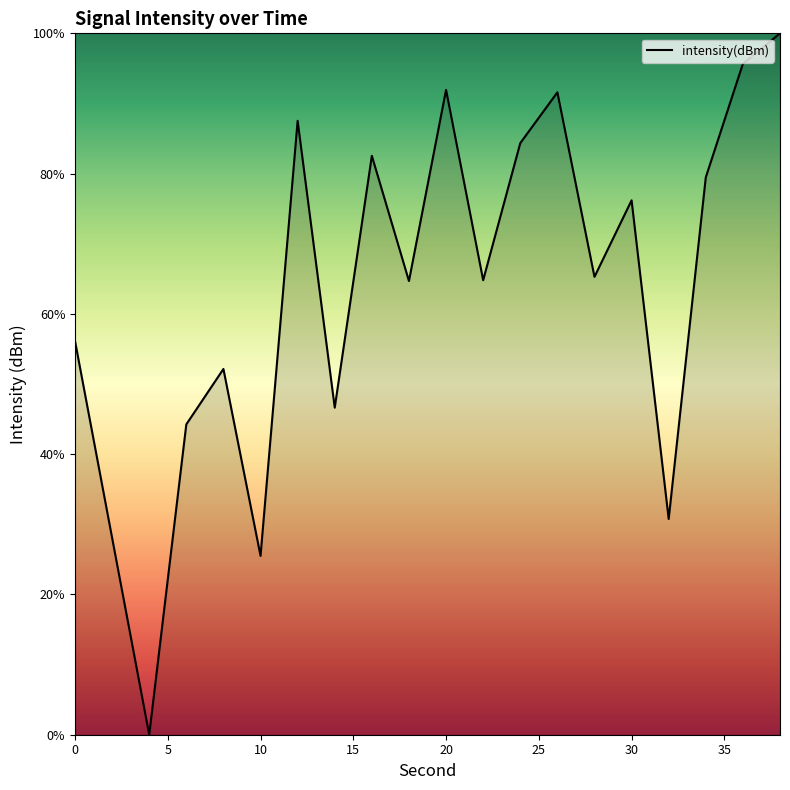

What is the greatest value displayed?

100.0